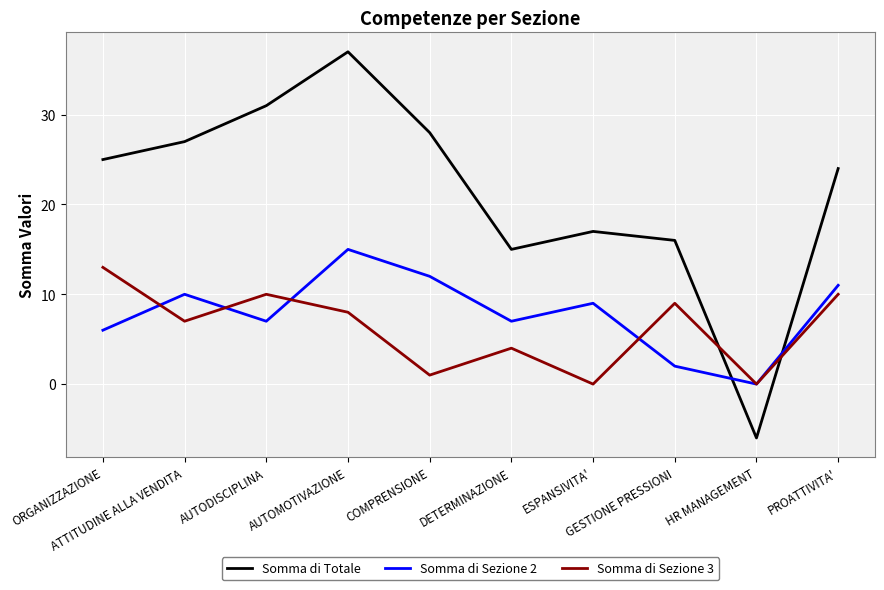

How many times do Somma di Sezione 3 and Somma di Totale cross each other?

2